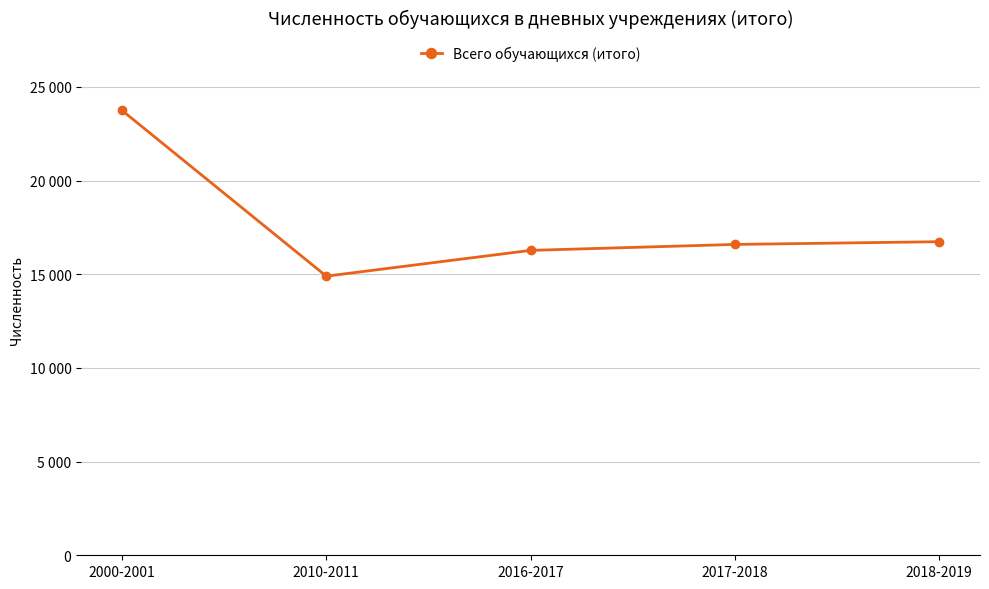

Where is the first local minimum?

2010-2011